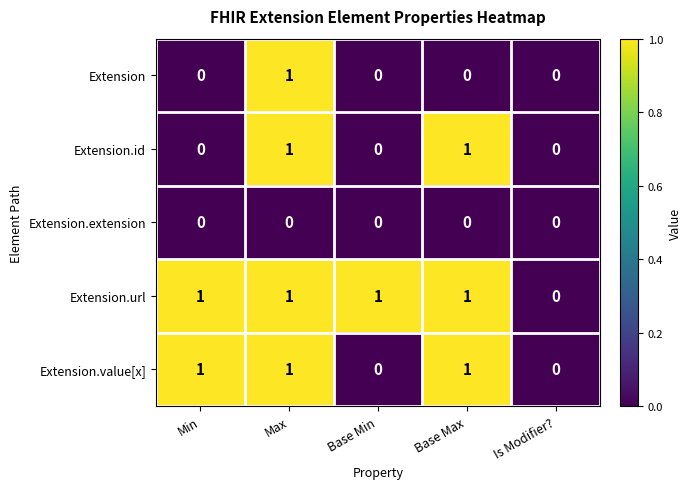

Which series has the largest total across all categories?

Extension.url